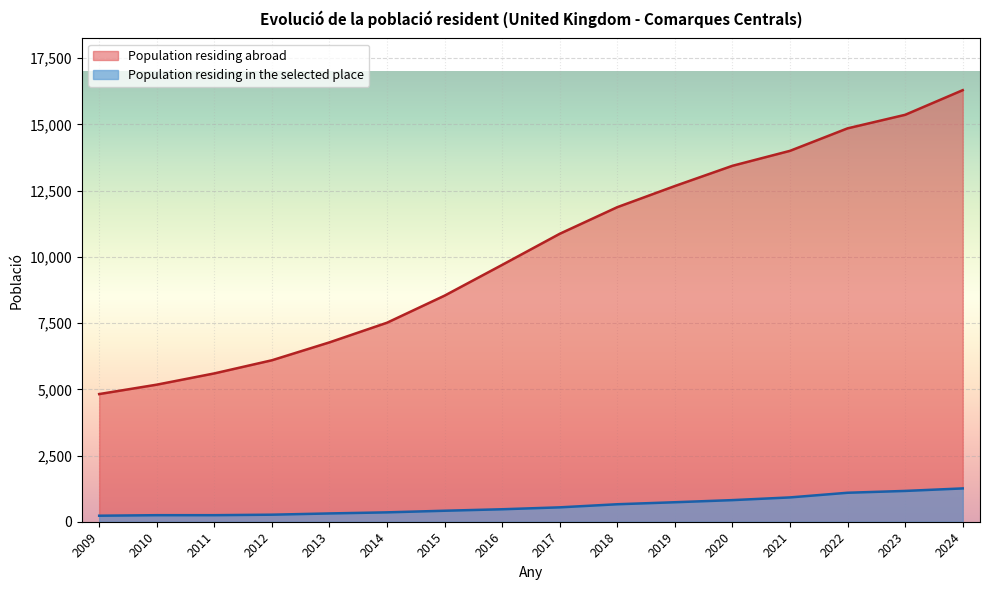

What is the value of the 1st point from the left?

4820